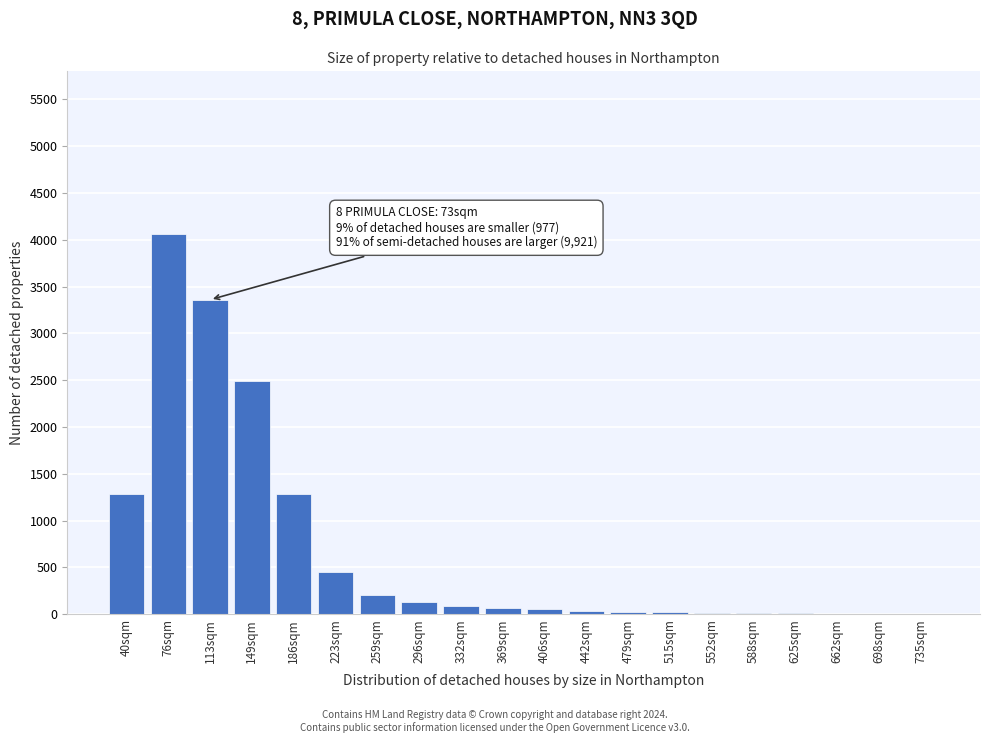

What is the sum of all values?

13589